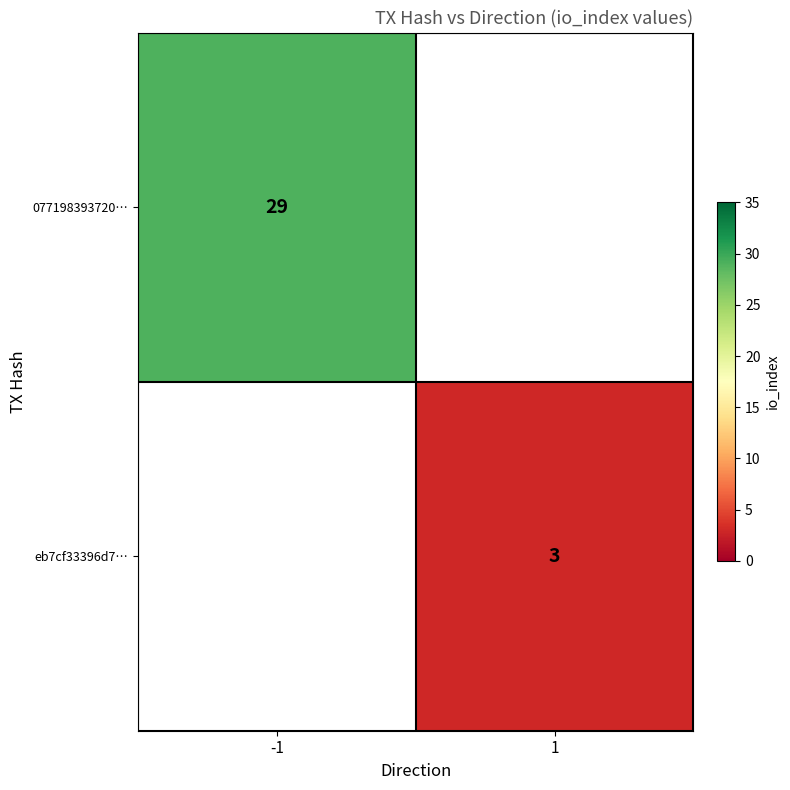

The eb7cf33396d7… series shows 2 at 1. True or false?

False